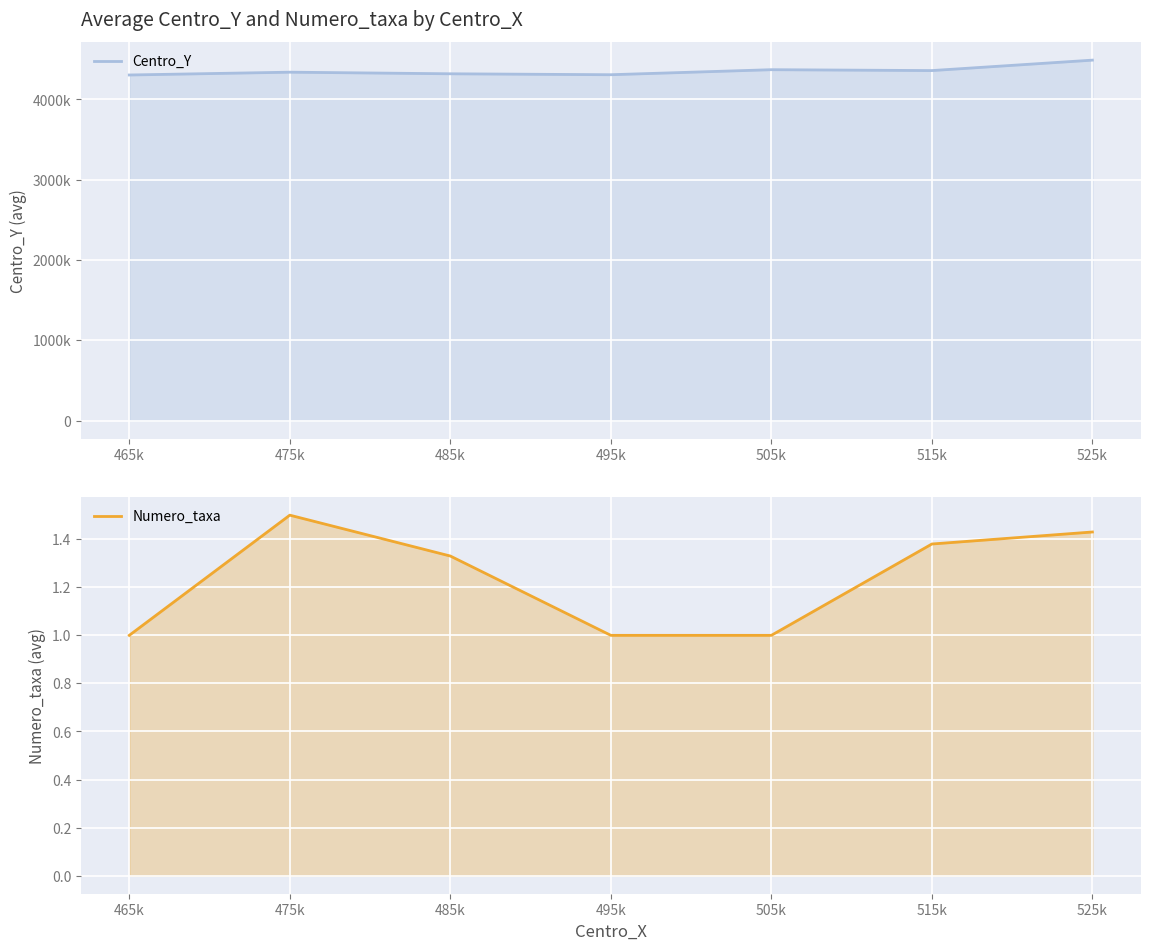

Where is Numero_taxa nearest to the value 1?

465k